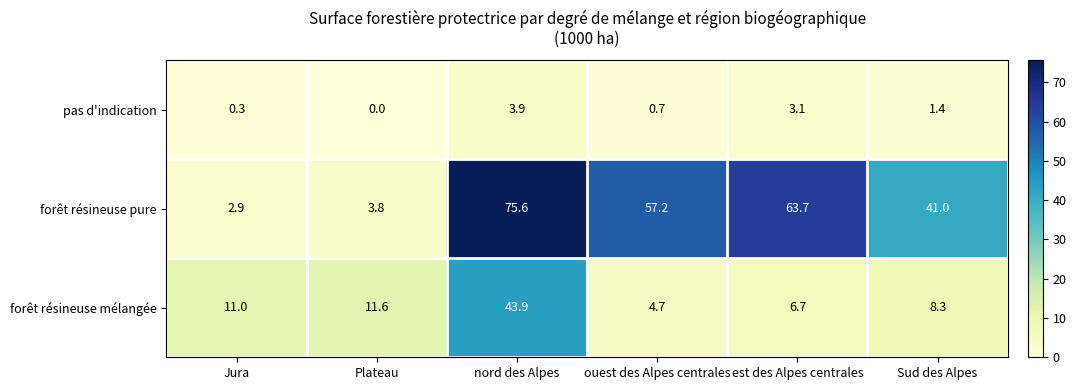

Which category has the highest value across all series?

nord des Alpes